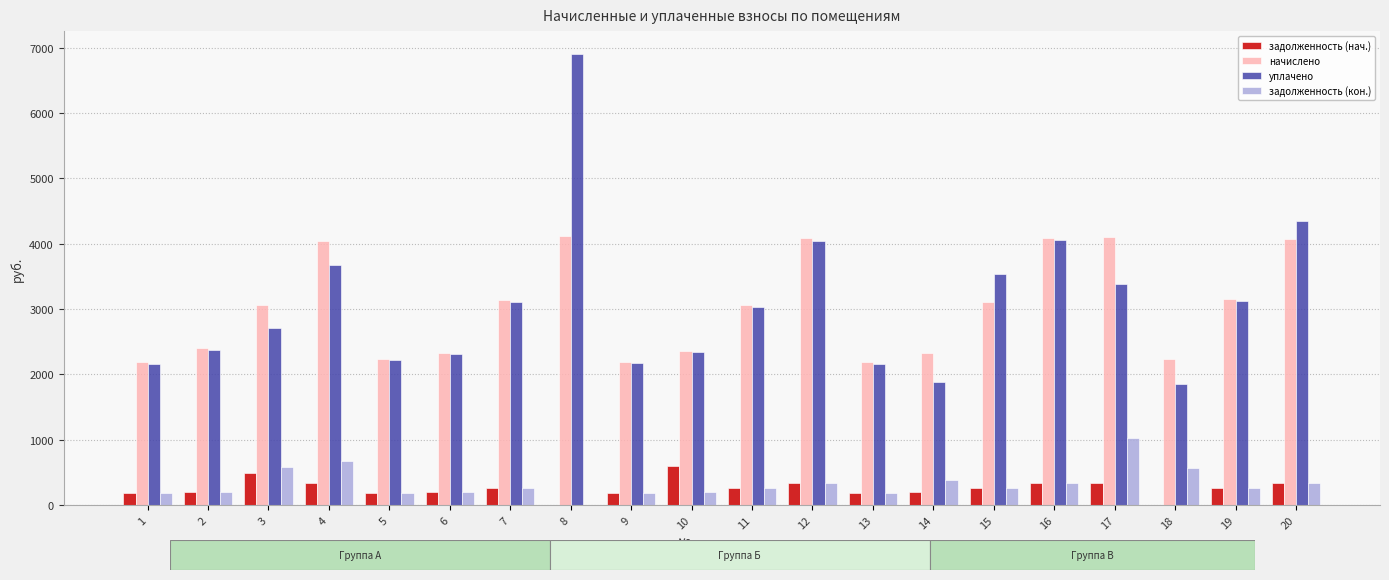

Which series has the largest range (max minus min)?

уплачено